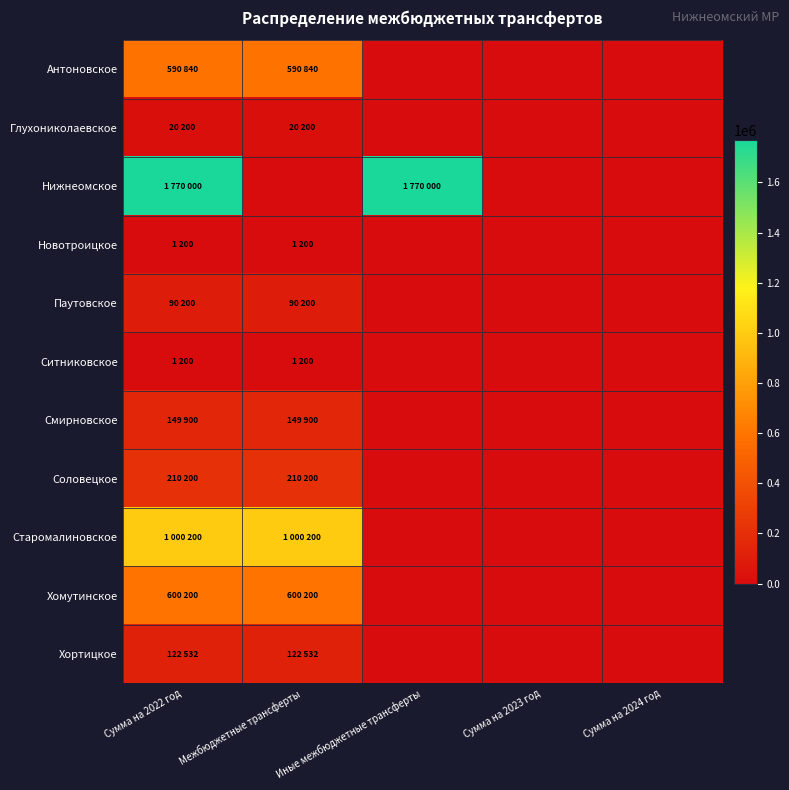

How many distinct data groups are displayed?

11